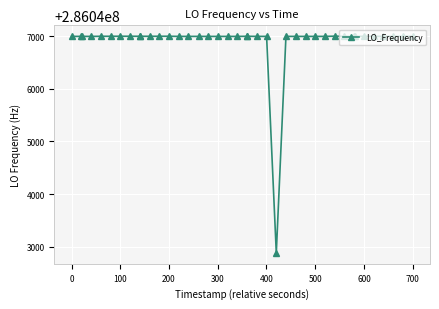

True or false: the data has more than 2 interior local peaks.

True